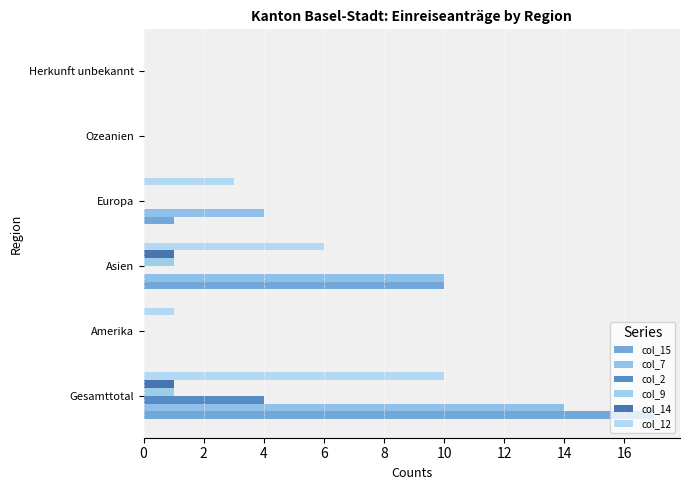

Count the number of categories in the chart.

6